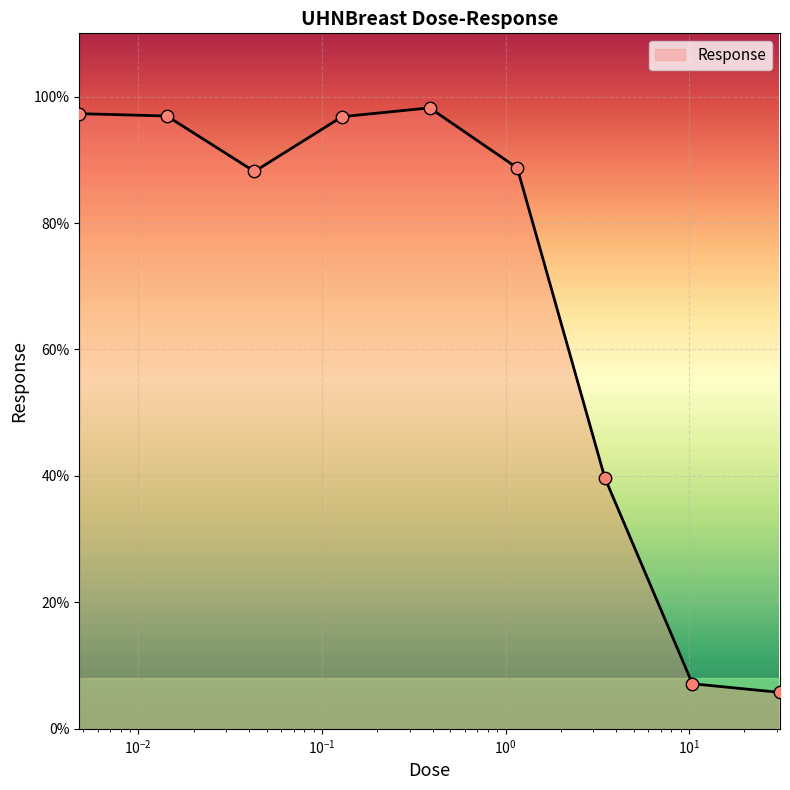

Does the chart have visible grid lines?

Yes